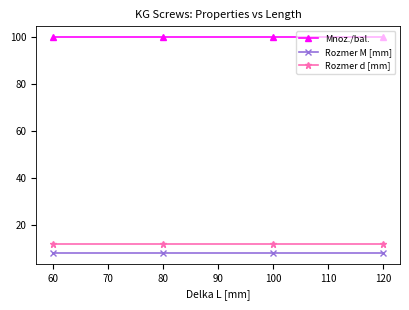

At how many categories does at least one series exceed 89?

4